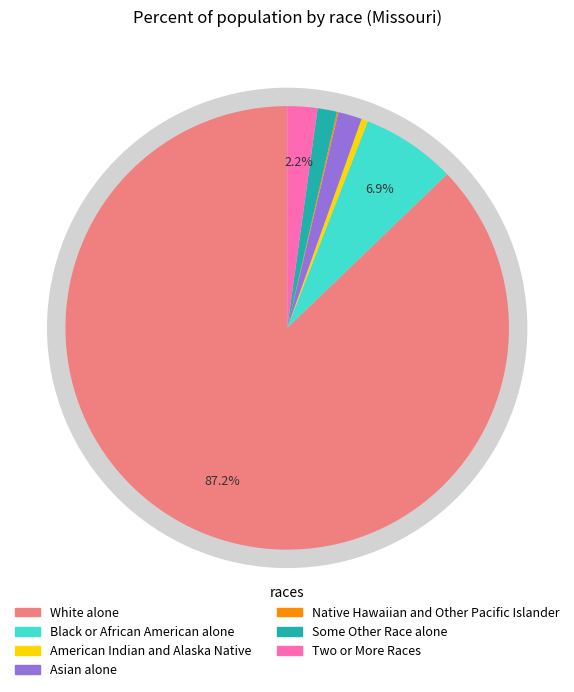

Is it true that Asian alone is 2% of the pie?

True